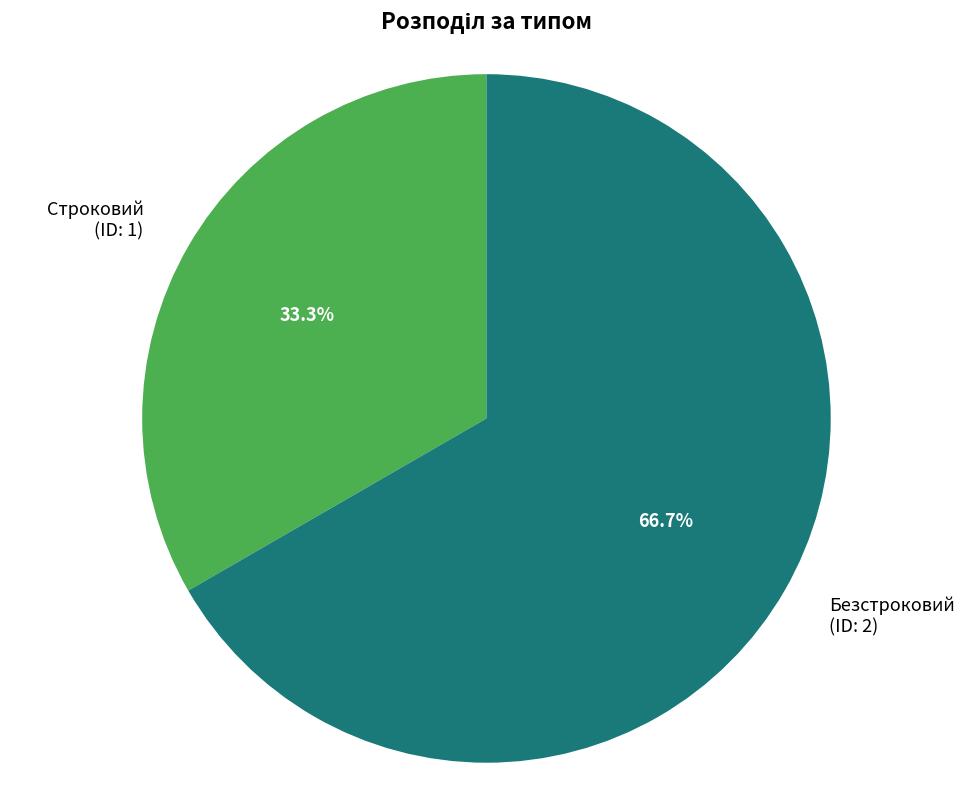

Does any single category account for the majority?

Yes